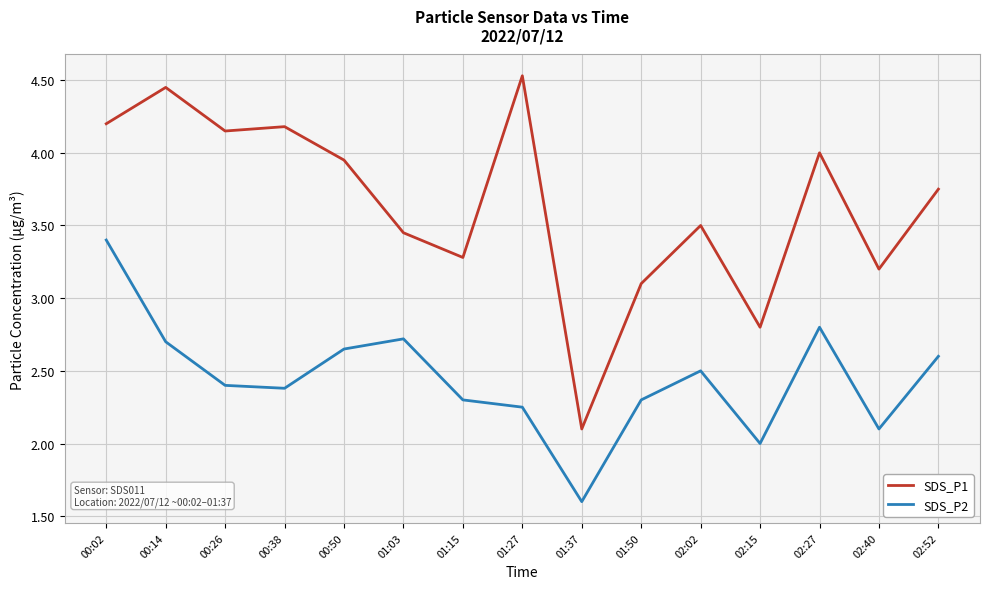

What position from the right is 00:14?

14